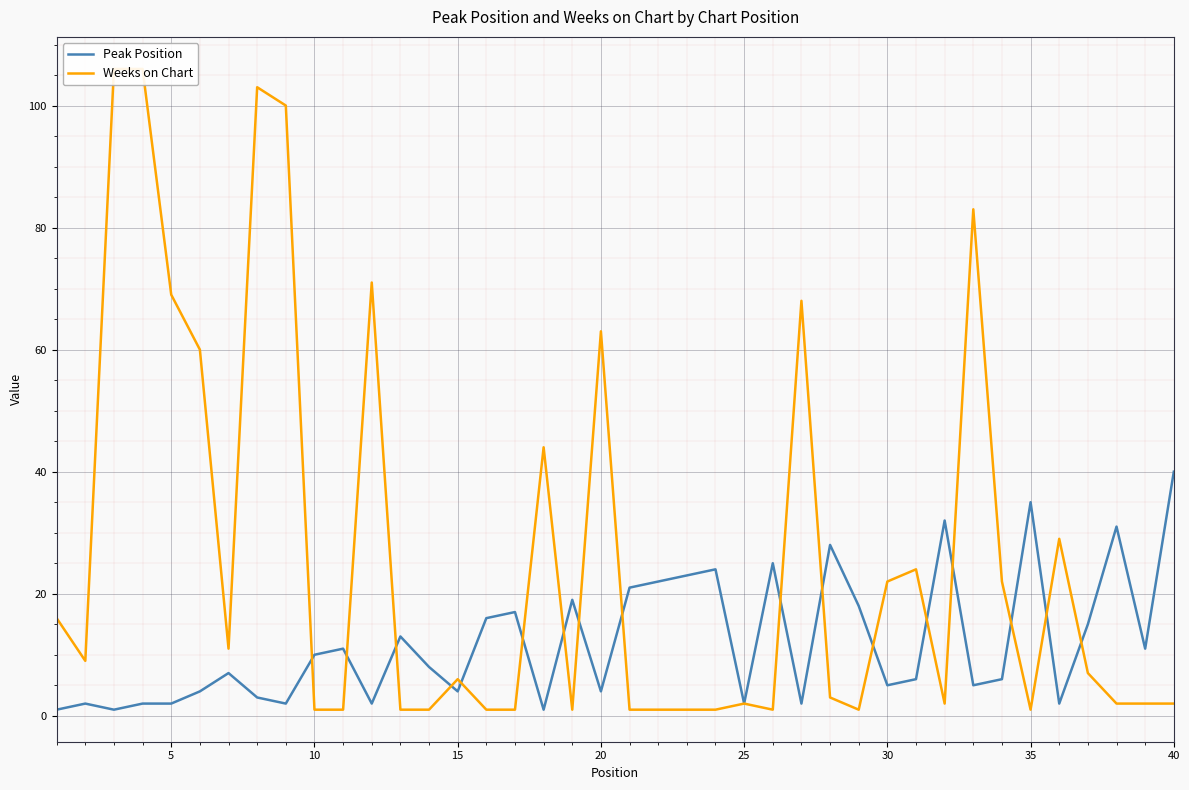

True or false: Peak Position and Weeks on Chart cross at least once.

True